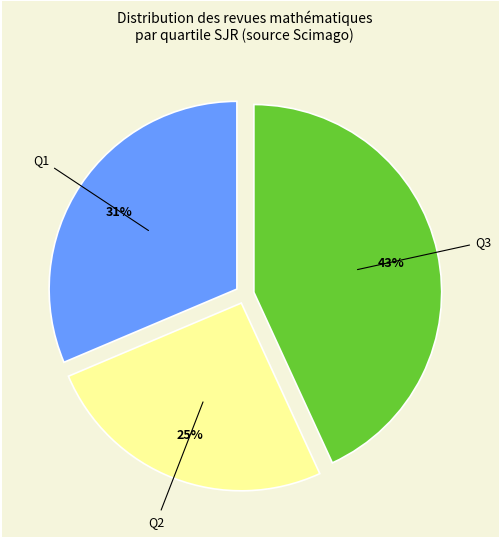

What is the largest slice in the pie chart?

Q3